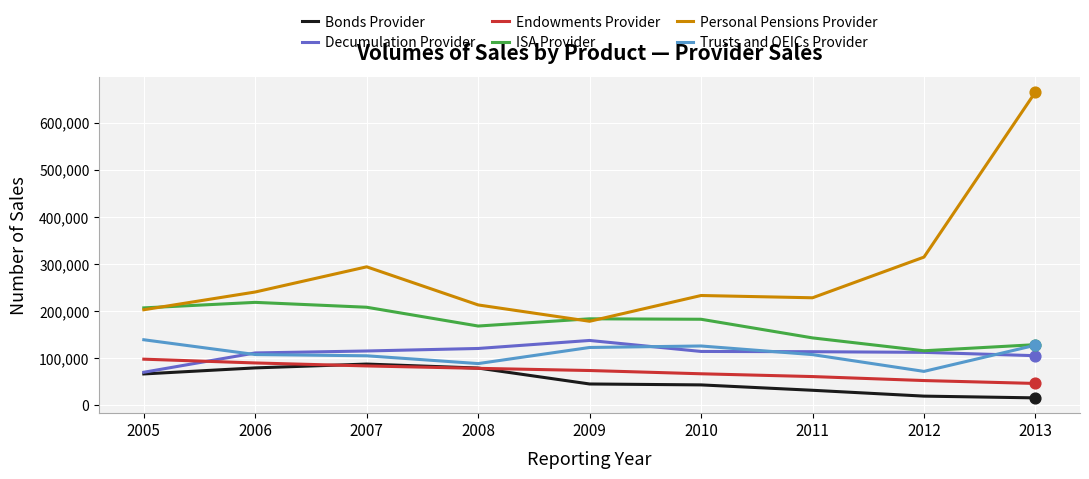

At which category is the sum across all series the highest?

2013